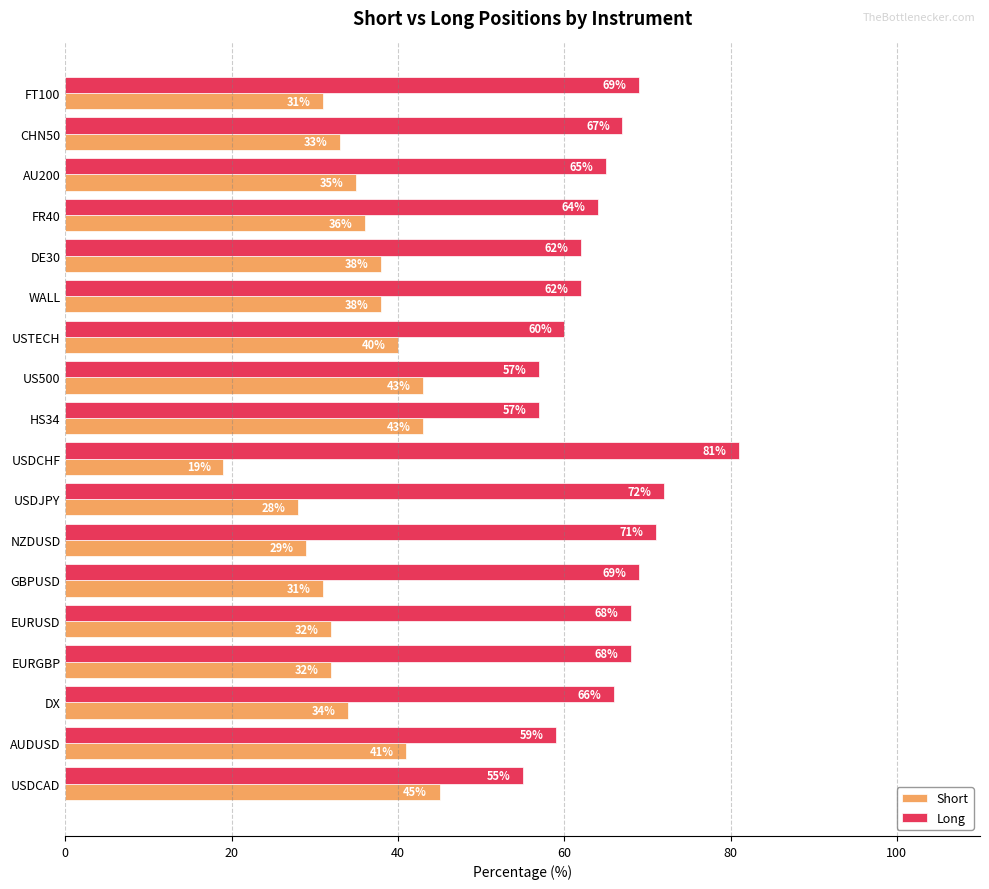

At which label does Short reach its minimum?

USDCHF